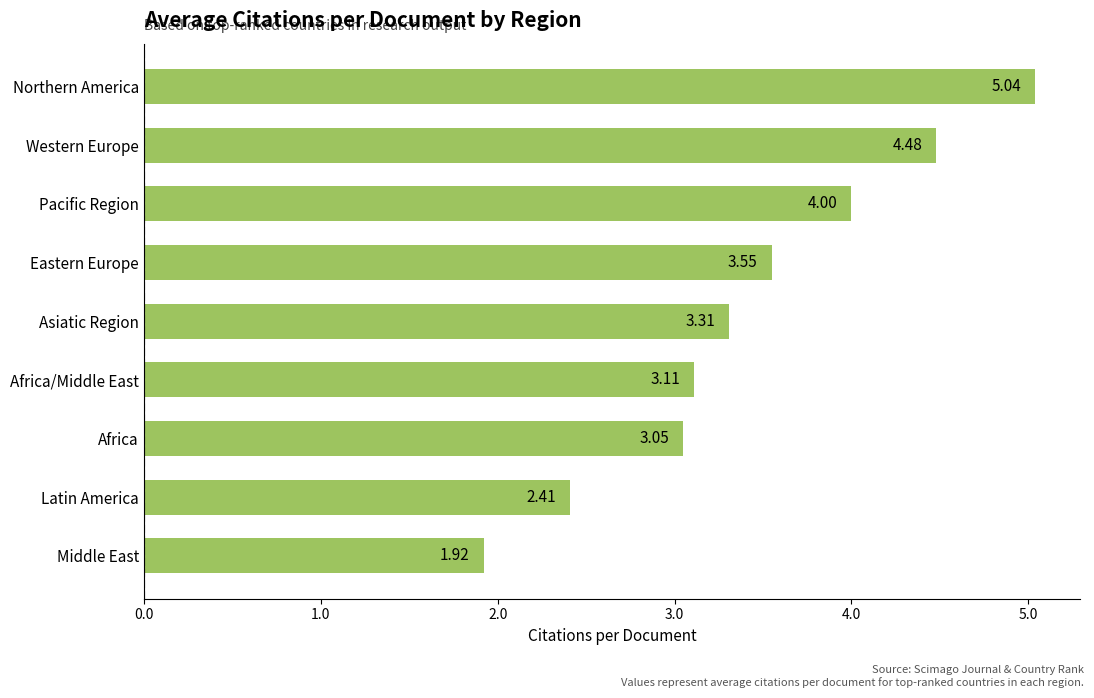

What is the change in value from Africa/Middle East to Western Europe?

+1.4